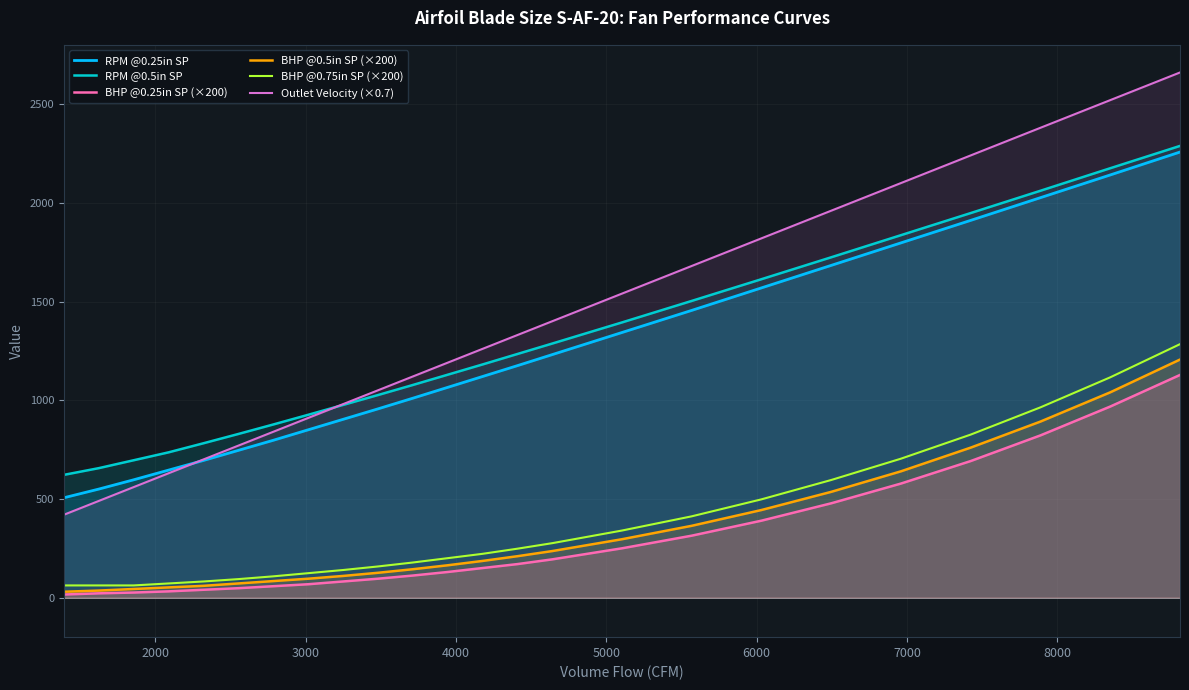

How many intersections are there between RPM @0.5in SP and Outlet Velocity (×0.7)?

1